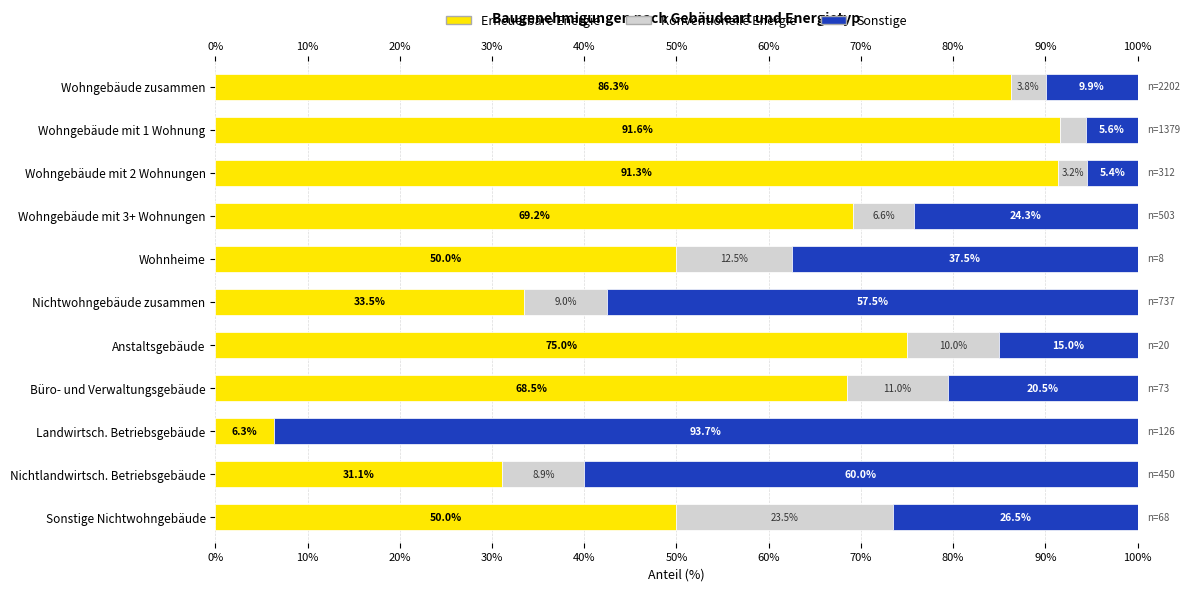

What is the highest value of the Erneuerbare Energie series?

91.6